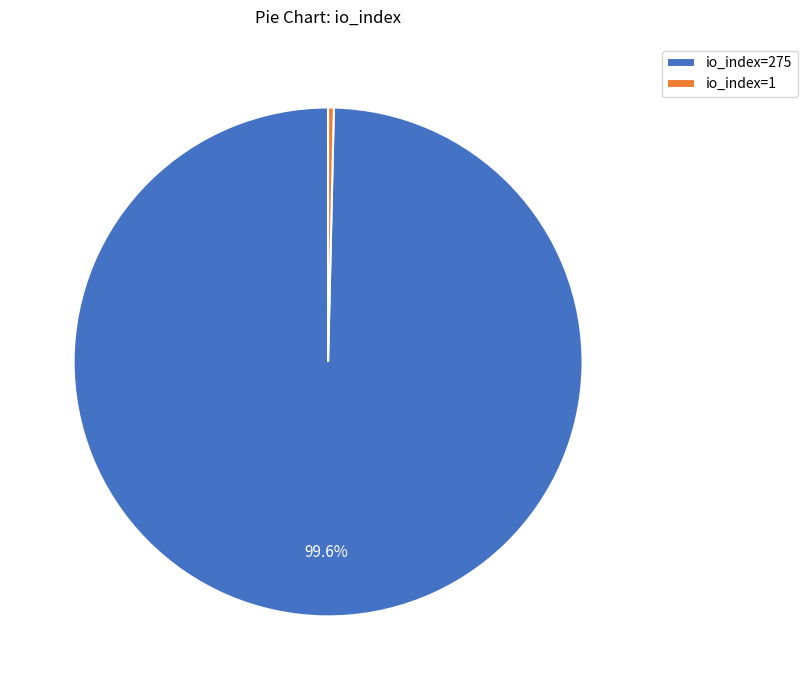

Is the sum of io_index=1 and io_index=275 greater than half?

Yes